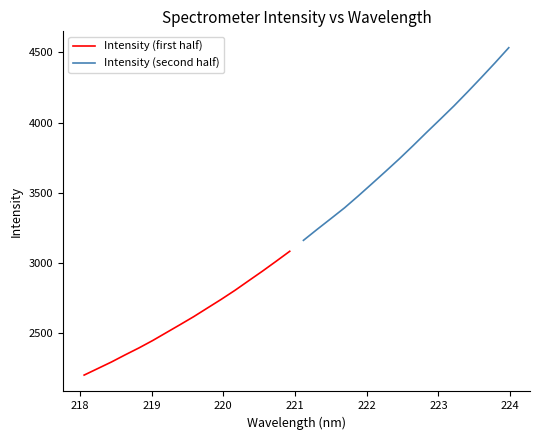

What is the highest value of the Intensity (first half) series?

3082.2